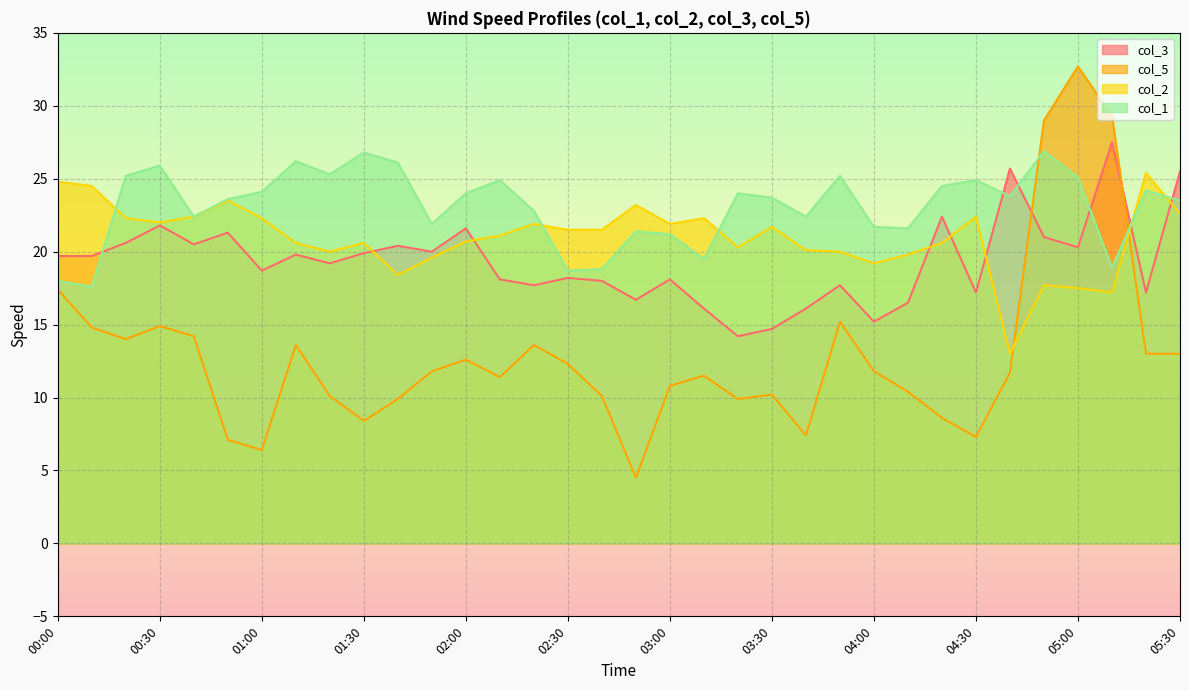

How many data points in col_5 are above 11?

20